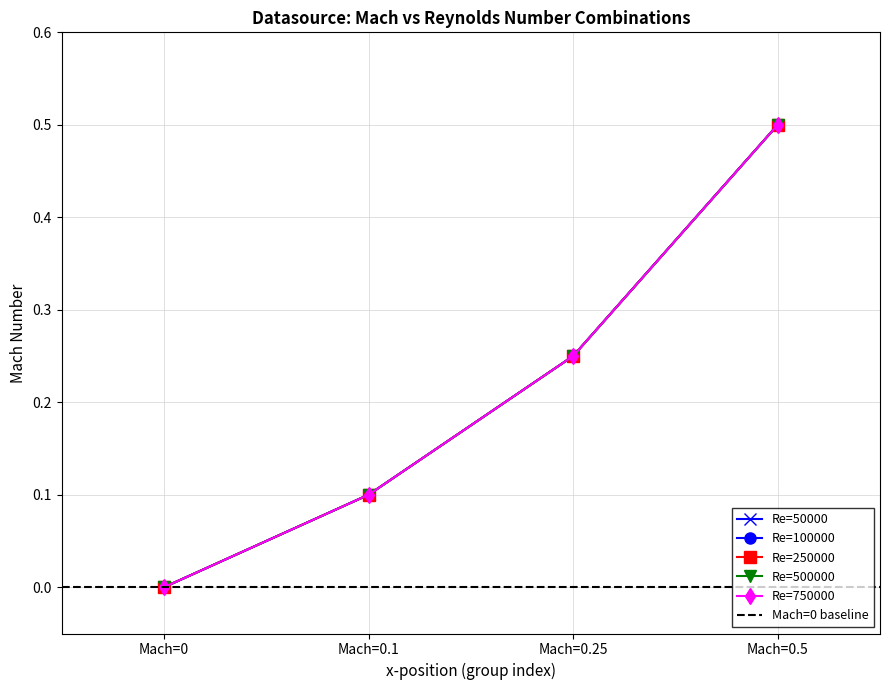

True or false: Re=500000 and Re=250000 cross at least once.

False